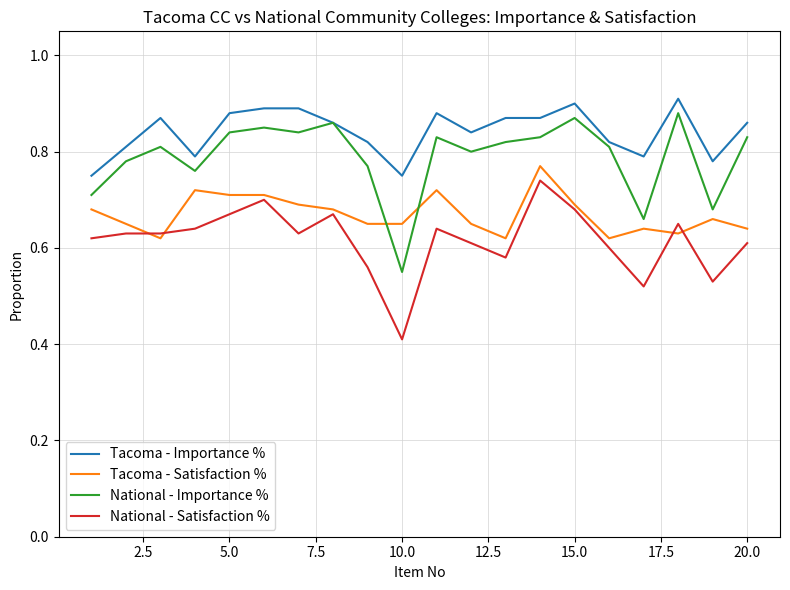

What is the smallest value displayed?

0.4